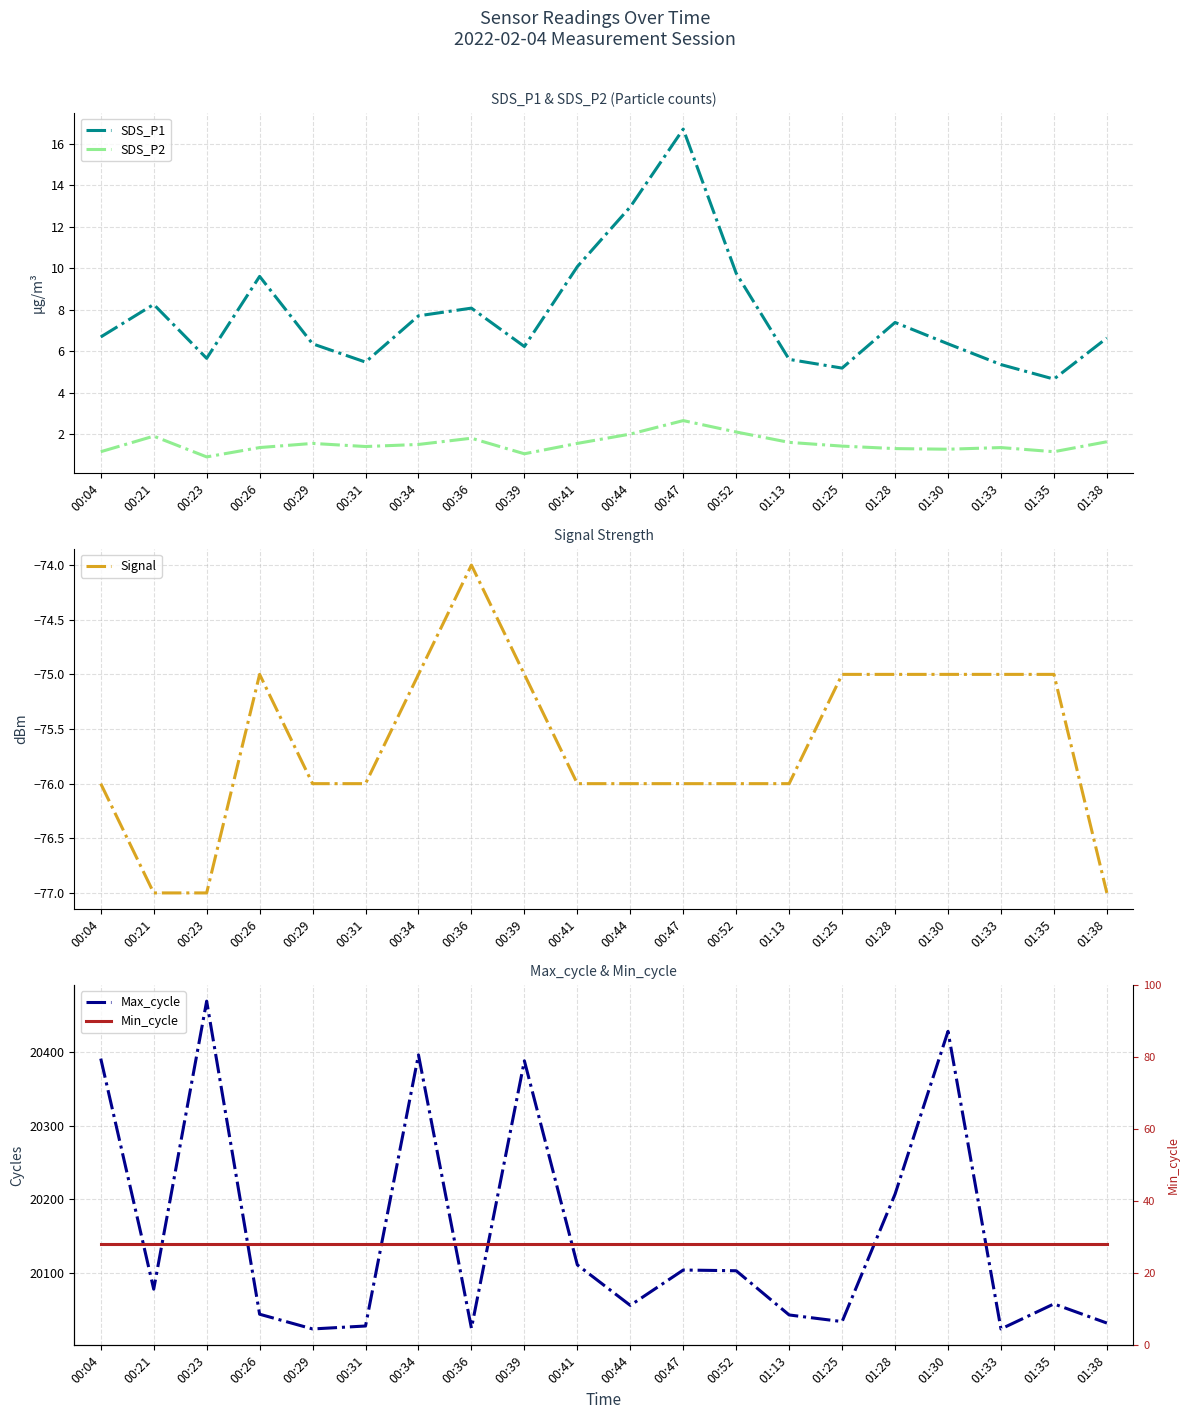

What is the minimum value for Signal?

-77